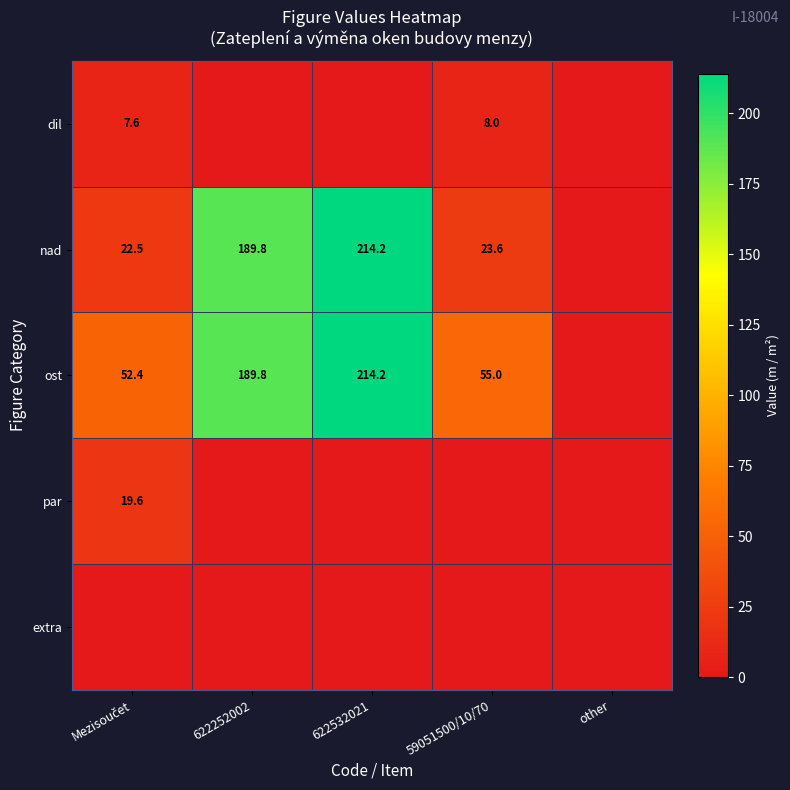

True or false: ost has a value of 115.9 at 622532021.

False